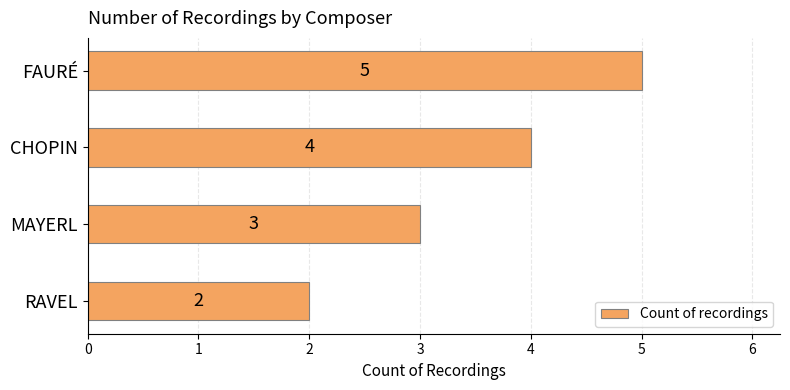

Which has a higher value, RAVEL or FAURÉ?

FAURÉ